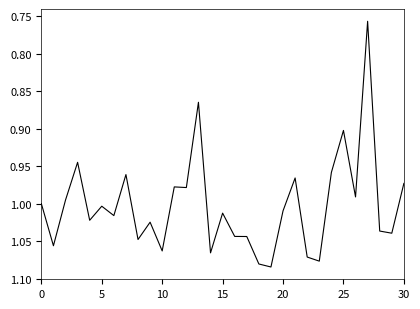

What is the difference between the maximum and minimum values?

0.3